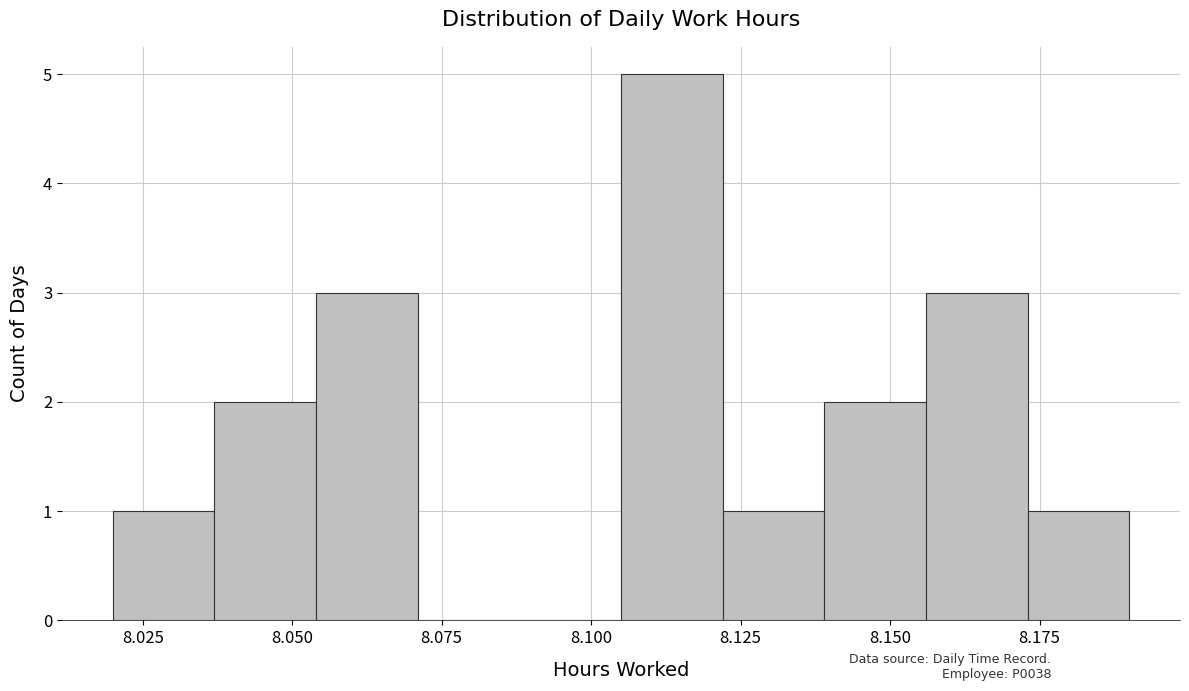

Read against the x-axis, roughly where is the centre of the tallest bar?

8.115